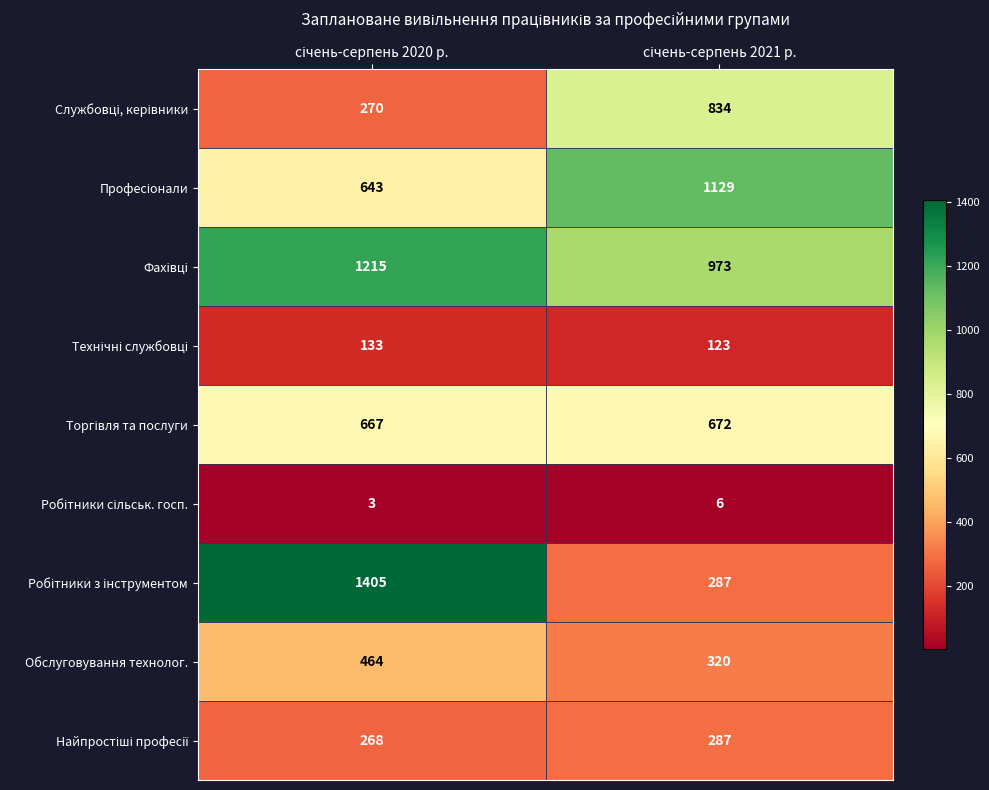

What is the minimum value shown in the chart?

3